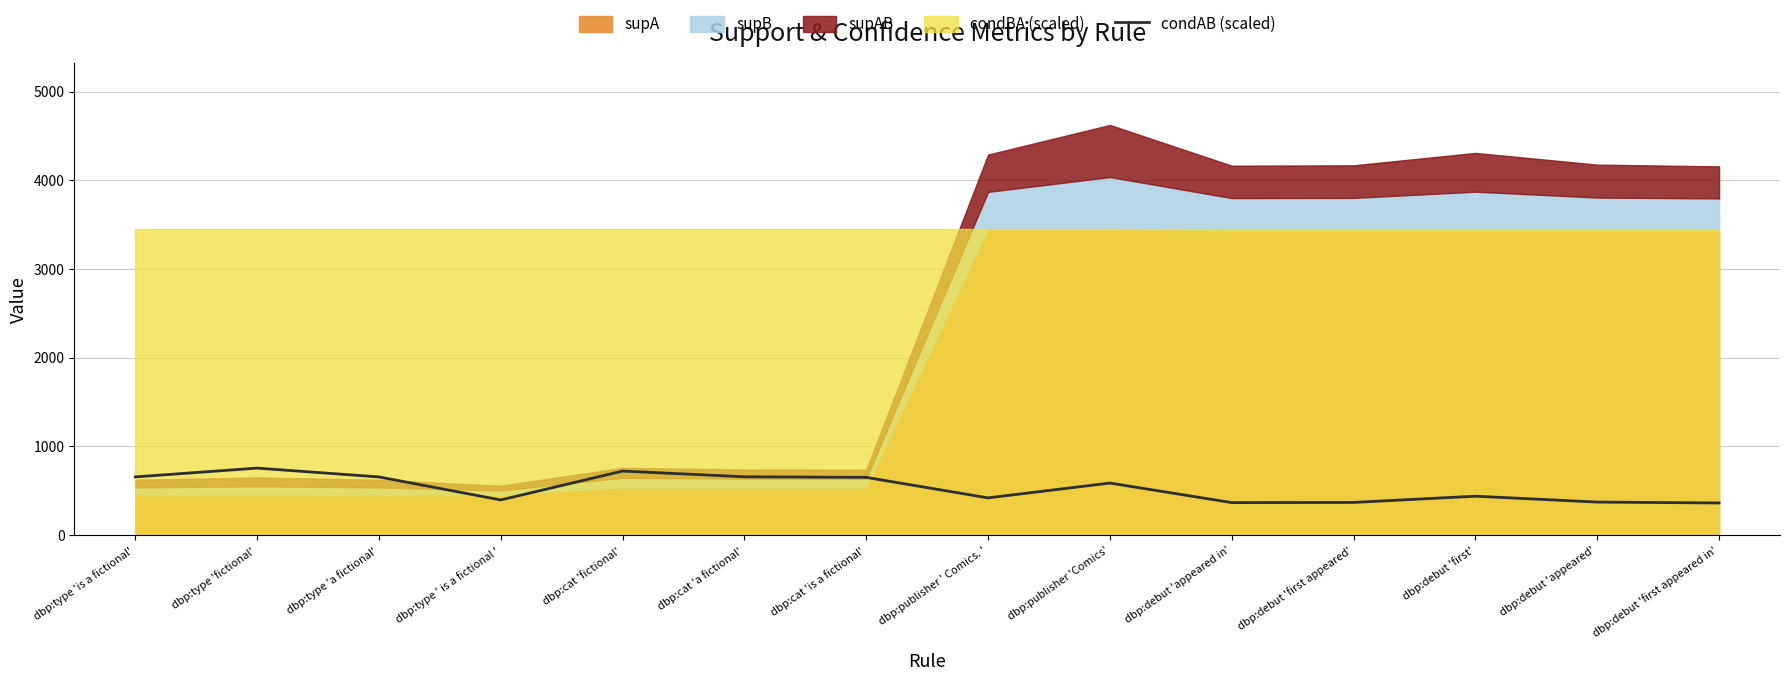

What is the ratio of the value at dbp:publisher ' Comics. ' to the value at dbp:publisher 'Comics'?

0.7